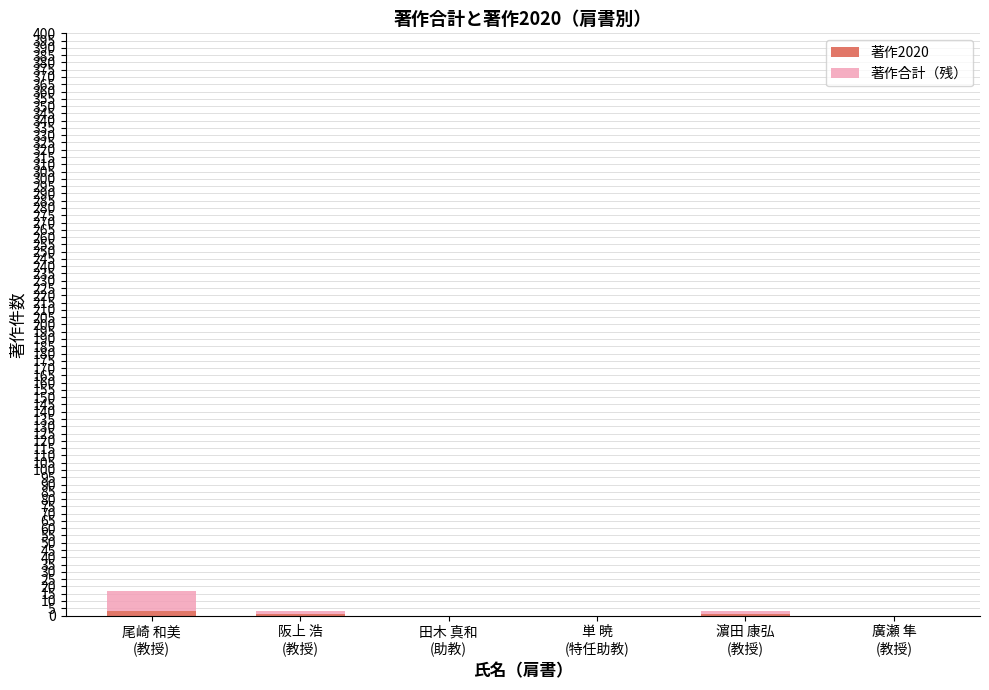

What is the total value across all series at 阪上 浩
(教授)?

3